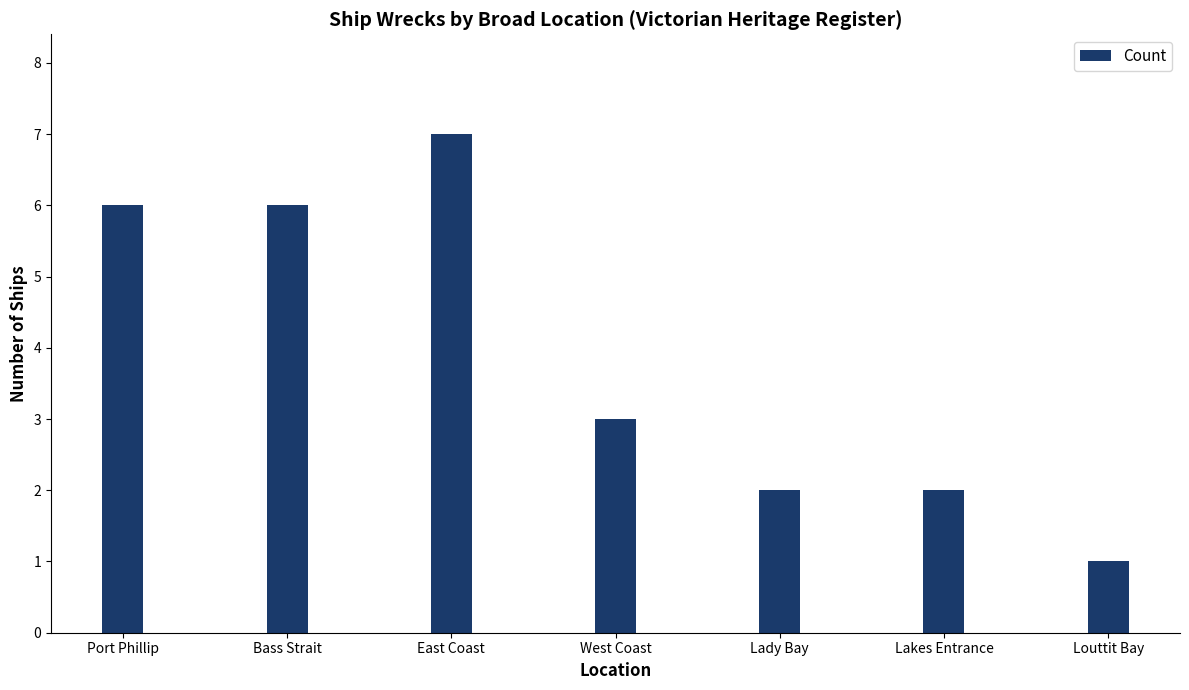

What is the change in value from West Coast to Louttit Bay?

-2